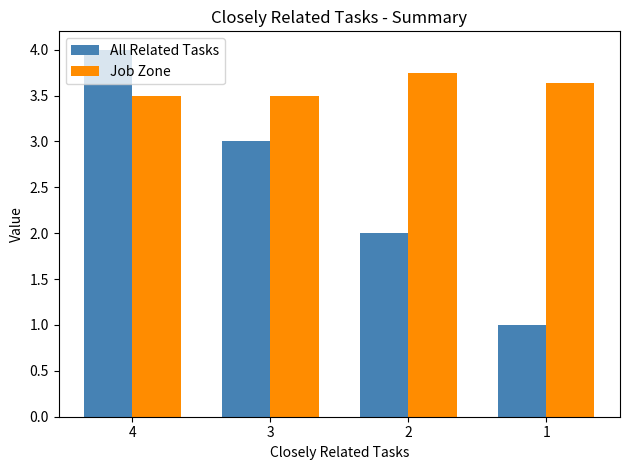

At which category does the chart reach its minimum across all series?

1